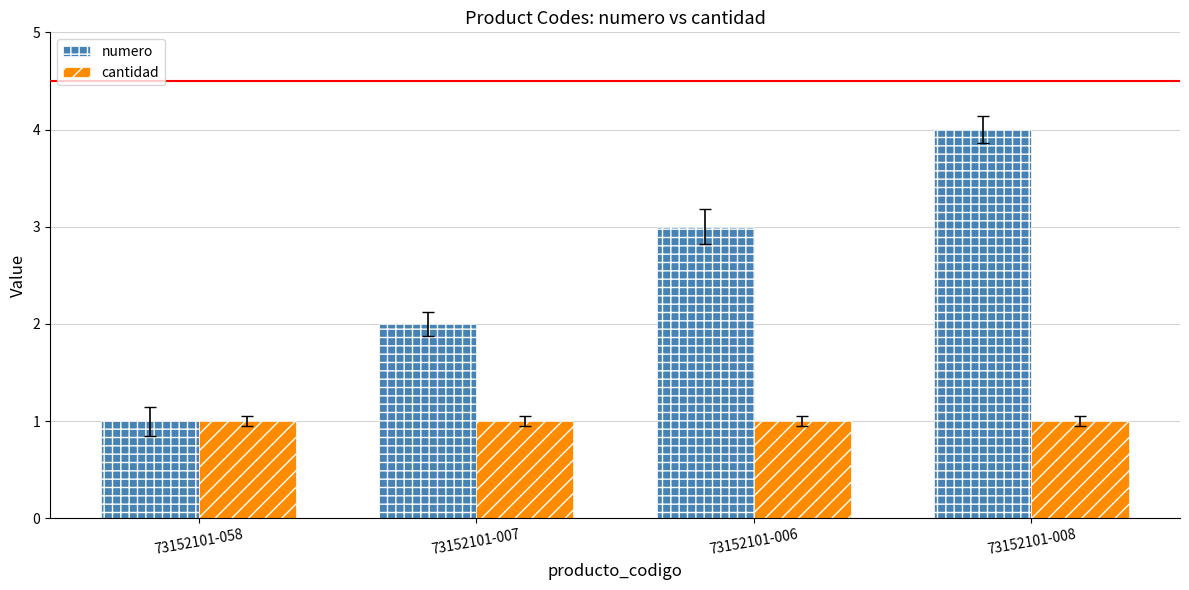

List the series in order of their overall mean, lowest first.

cantidad, numero